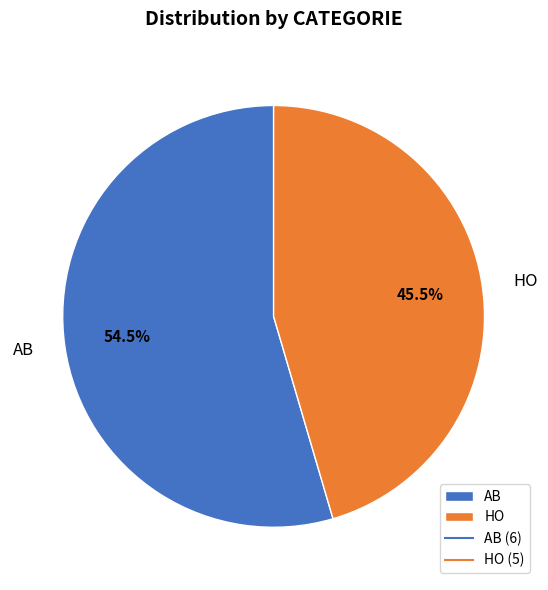

Between AB and HO, which is larger?

AB